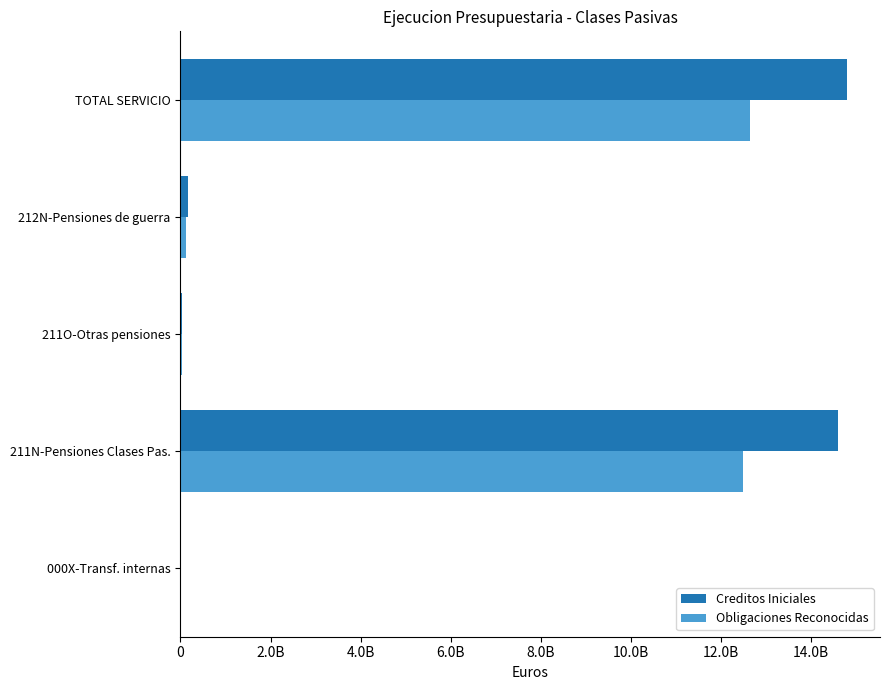

What are all the series names shown in the legend?

Creditos Iniciales, Obligaciones Reconocidas